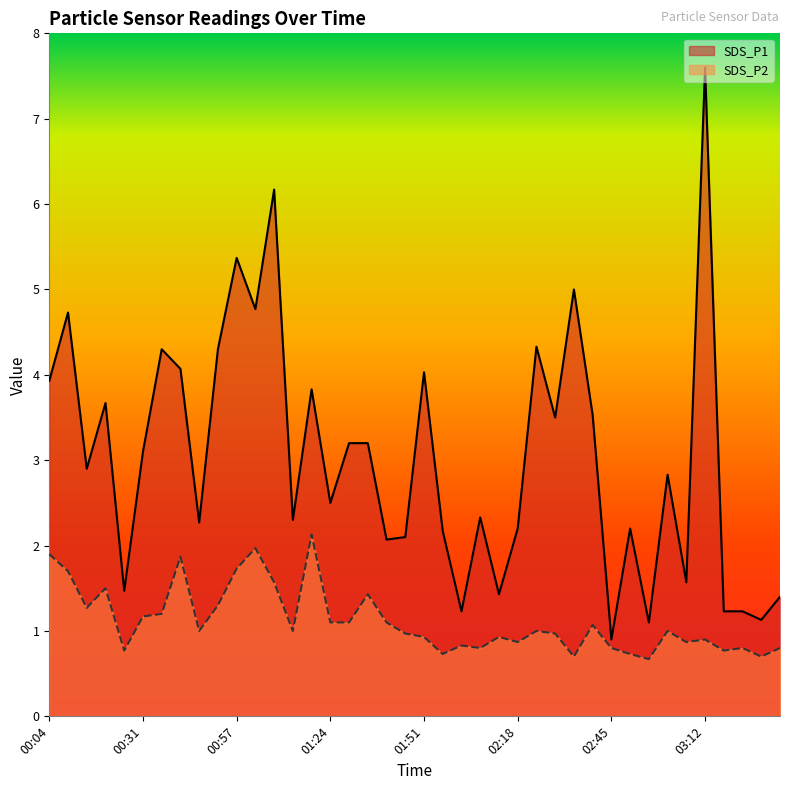

How many lines are shown in the chart?

2